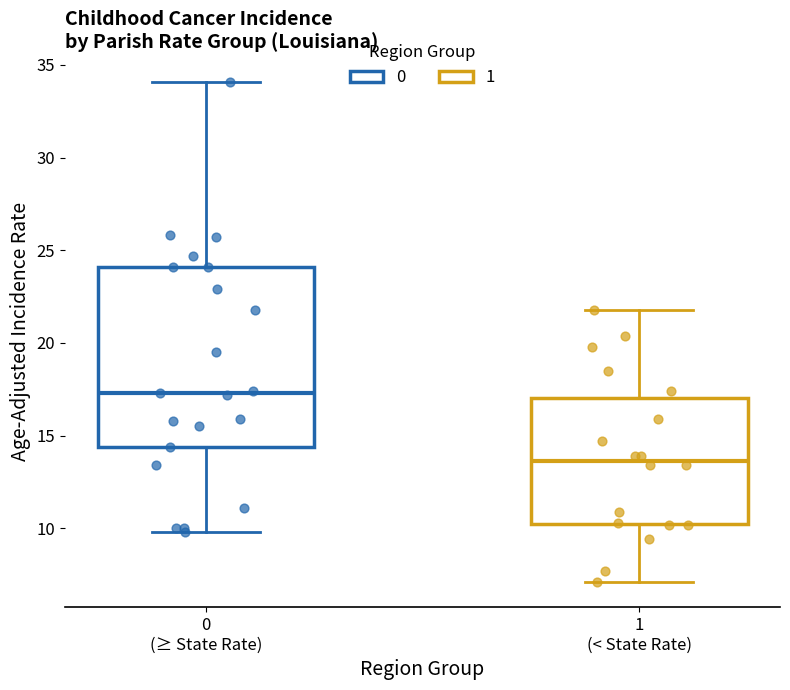

Reading left to right, read every box against the y-axis: the position of its median line, the range the box covers, and the ends of its whiskers. The values are not printed on the chart, so give them approximately, as read against the axis.

0 (≥ State Rate): median 17.5, box 14.5 to 24.0, whiskers 10.0 to 34.0
1 (< State Rate): median 13.5, box 10.0 to 17.0, whiskers 7.0 to 22.0